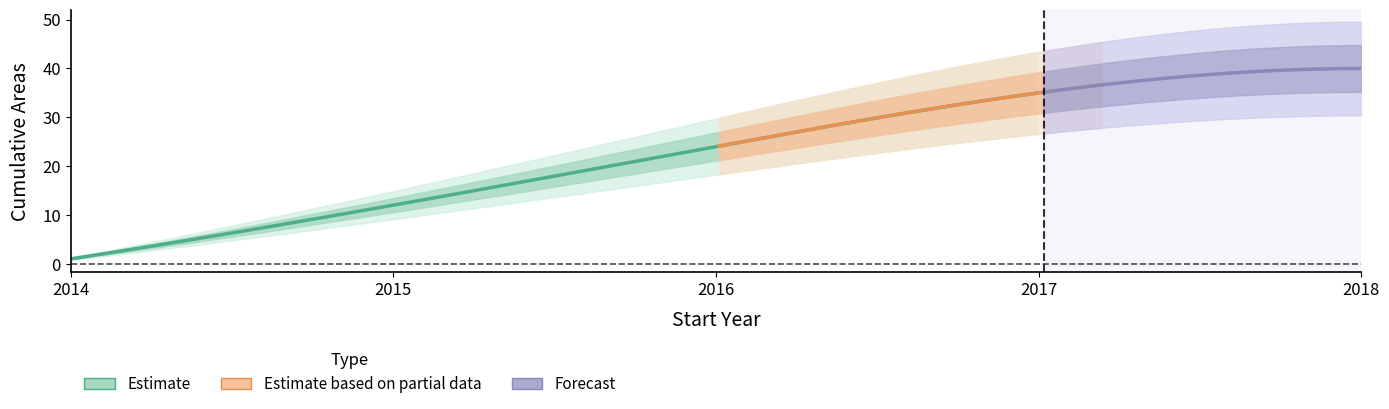

What is the difference between the values at 24 and 22?

2